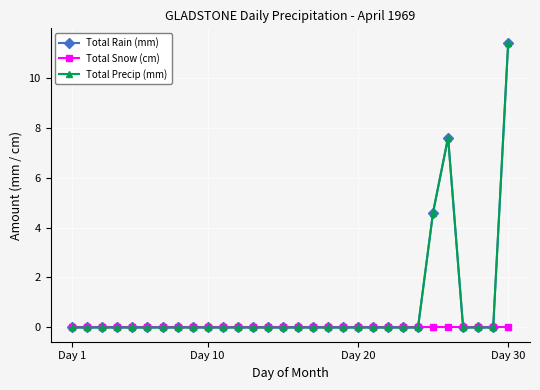

True or false: Total Snow (cm) has more than 0 interior local peaks.

False